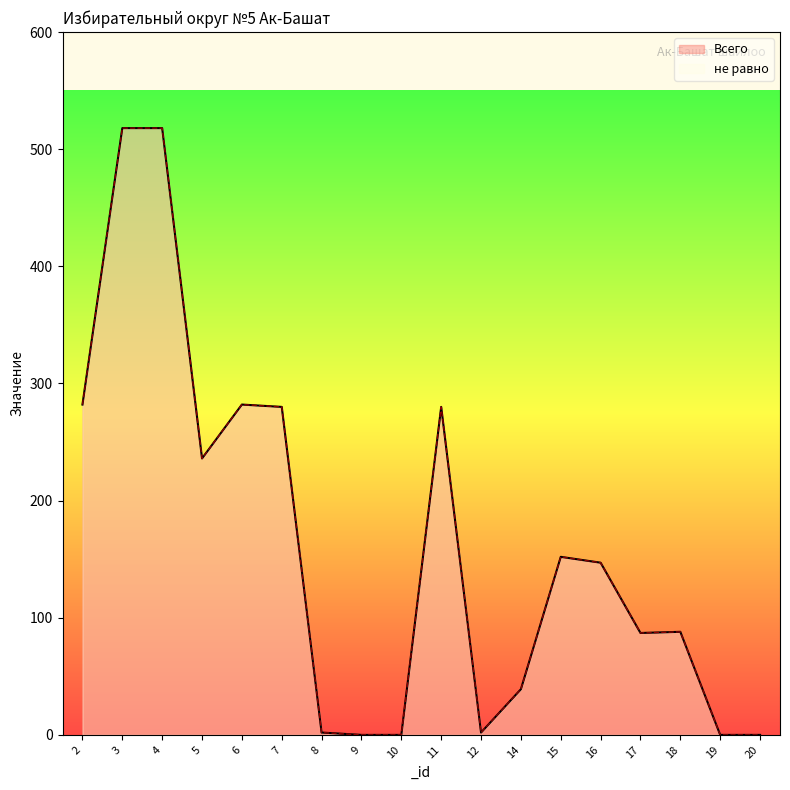

True or false: не равно and Всего cross at least once.

False